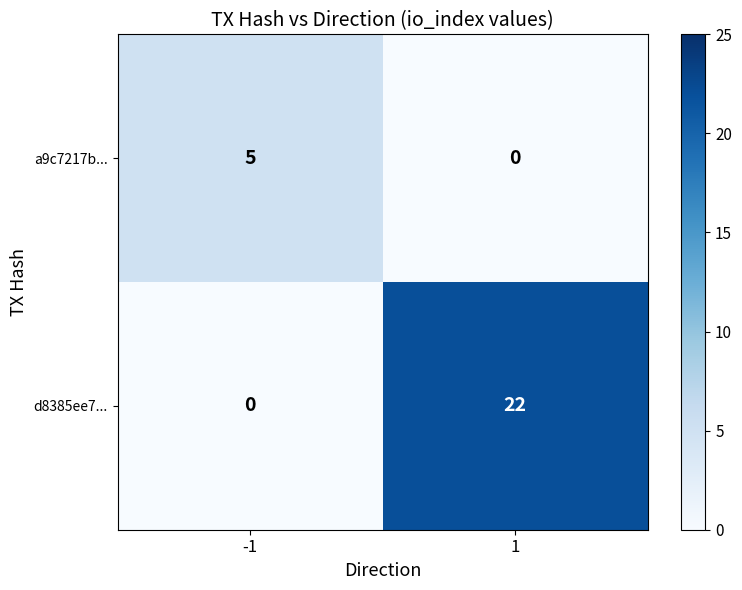

The d8385ee7... series shows -8 at -1. True or false?

False